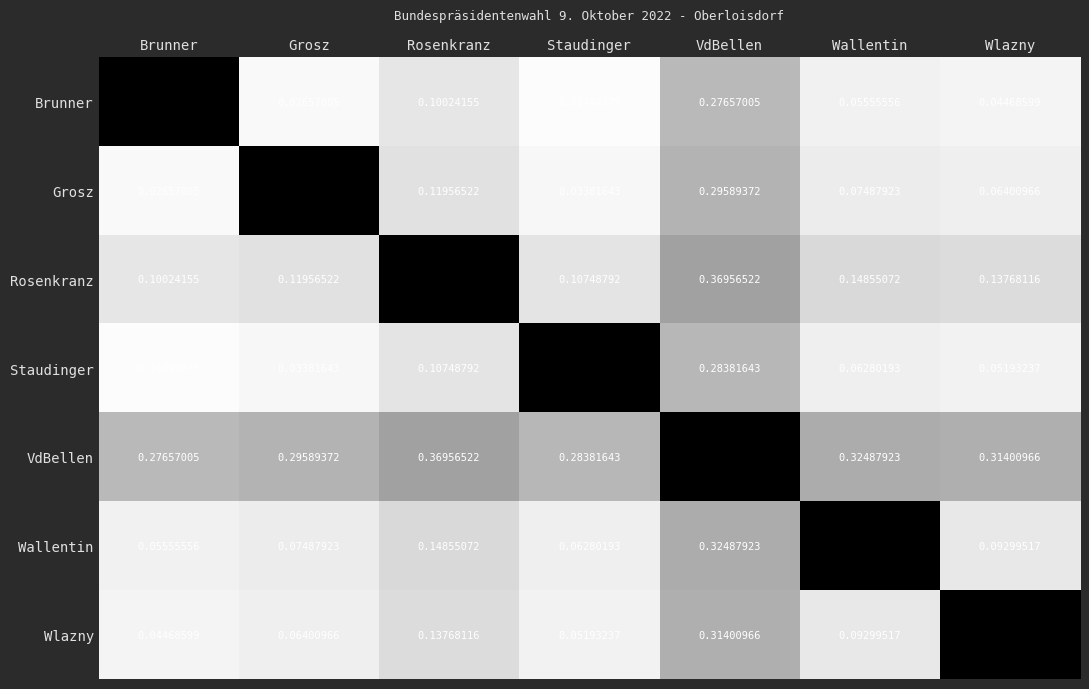

Rank the categories by Wlazny value from highest to lowest.

Wlazny, VdBellen, Rosenkranz, Wallentin, Grosz, Staudinger, Brunner